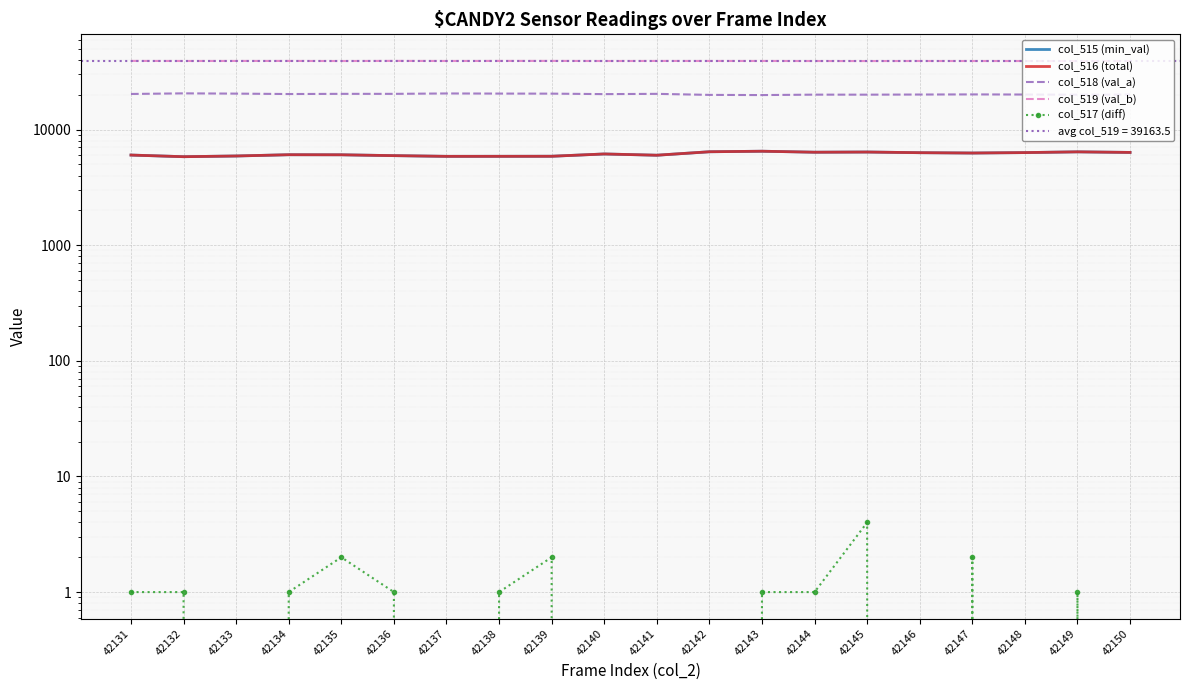

What is the average value of the col_516 (total) series?

6143